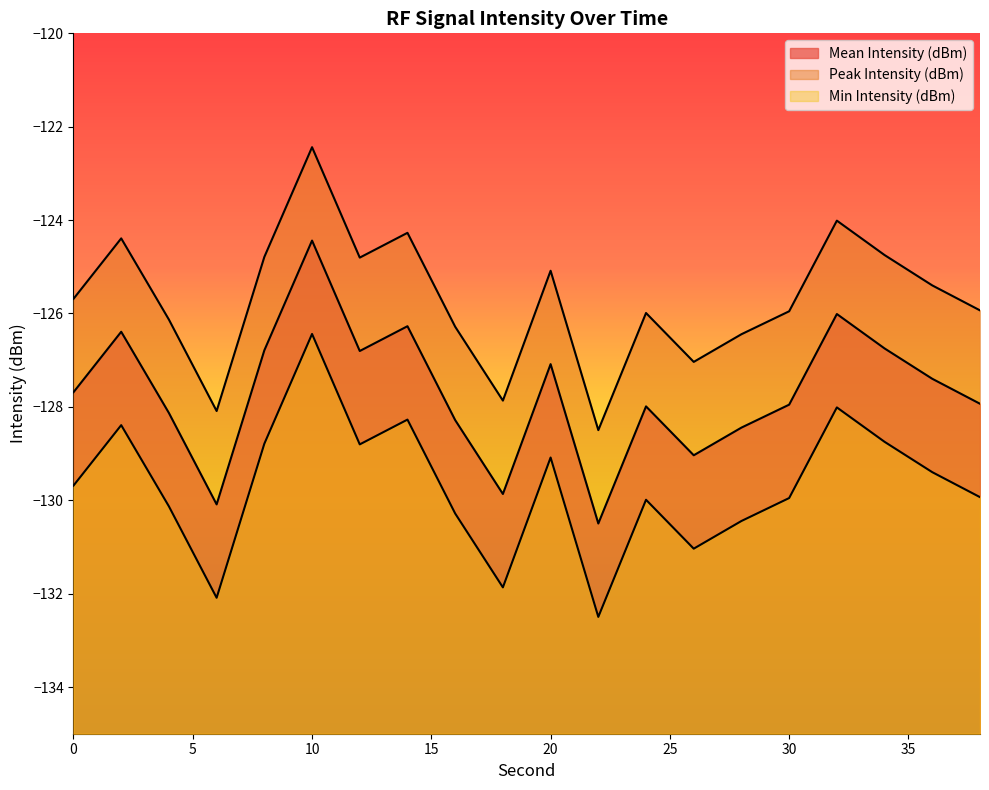

What is the sum of all Mean Intensity (dBm) values?

-2553.8